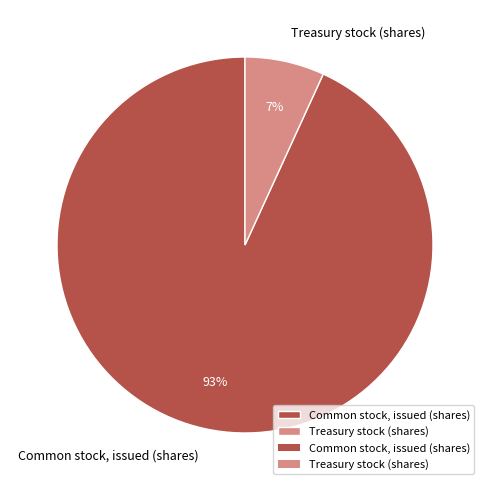

Do Treasury stock (shares) and Common stock, issued (shares) together represent more than half of the pie?

Yes